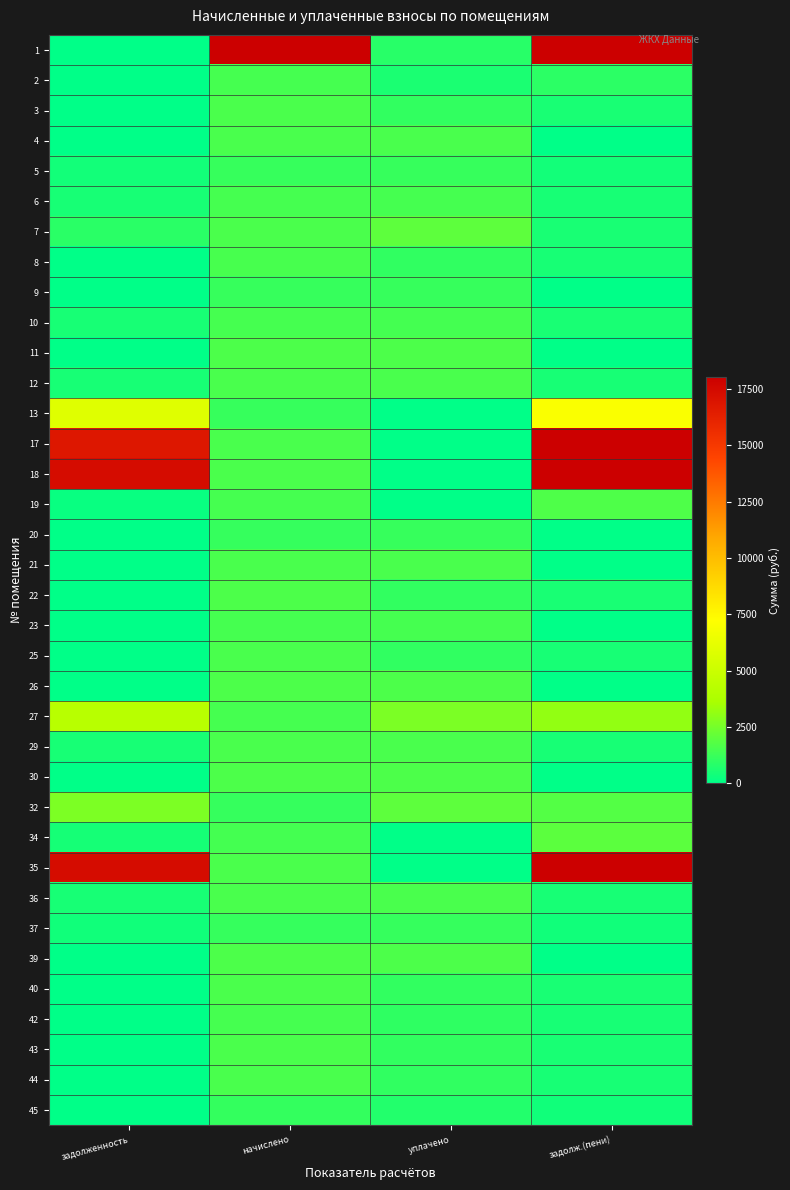

How many distinct data groups are displayed?

36